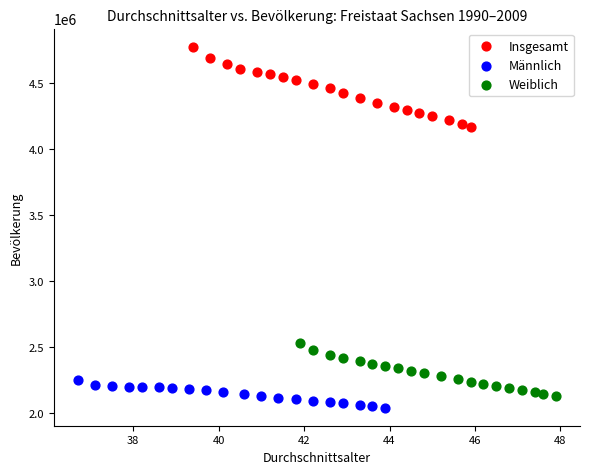

Which series contains the highest Y value?

Insgesamt